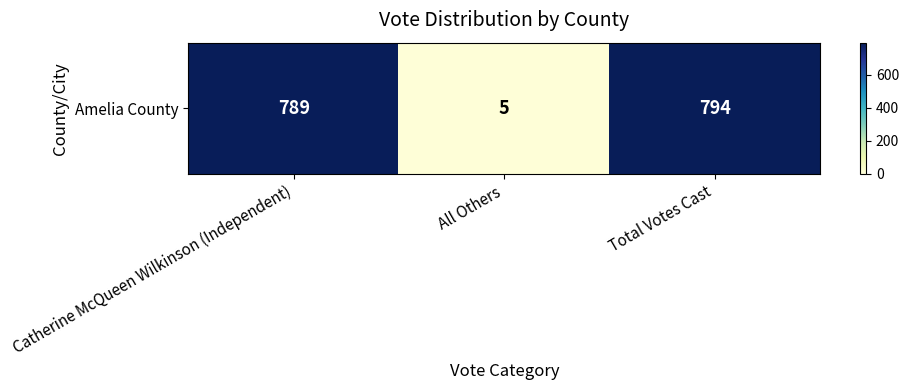

Reading left to right, extract all data points from this chart.

Catherine McQueen Wilkinson (Independent)=789	All Others=5	Total Votes Cast=794